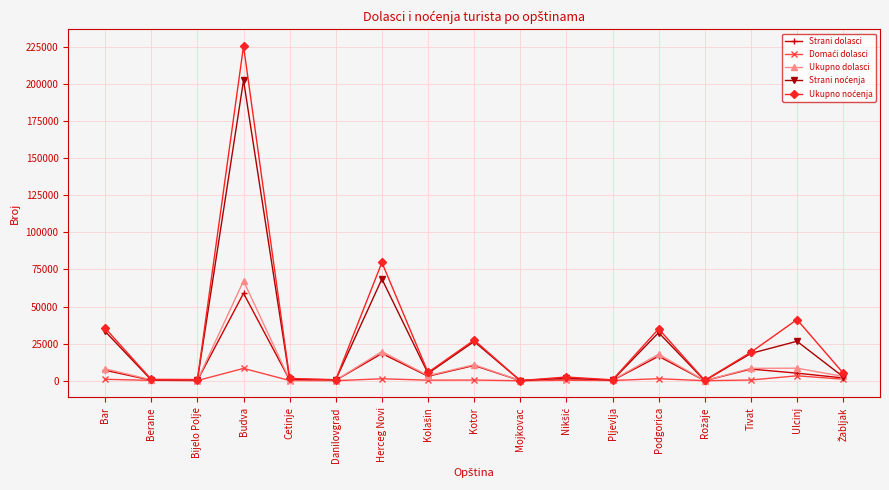

What is the difference between the Ukupno dolasci values at Pljevlja and Bar?

7630